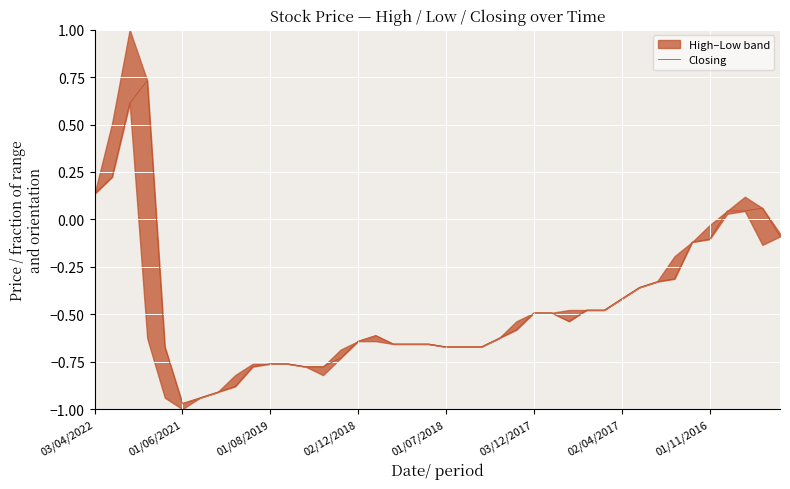

Which has a higher value, 19 or 18?

19